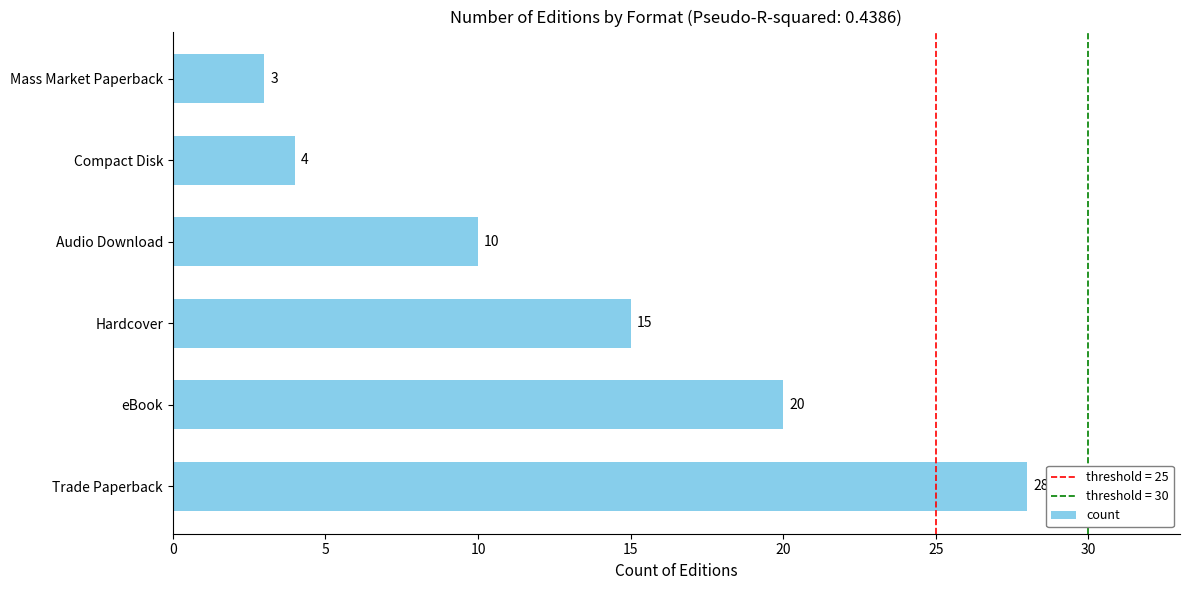

Rank the categories by value from lowest to highest.

Mass Market Paperback, Compact Disk, Audio Download, Hardcover, eBook, Trade Paperback